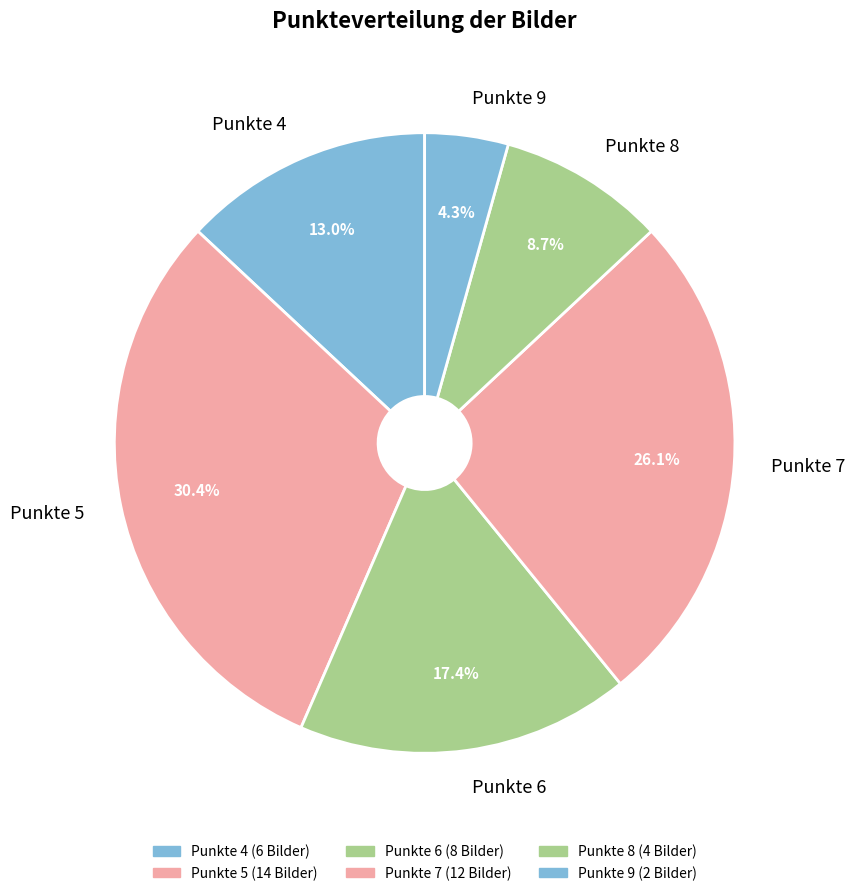

How many segments does this pie chart have?

6